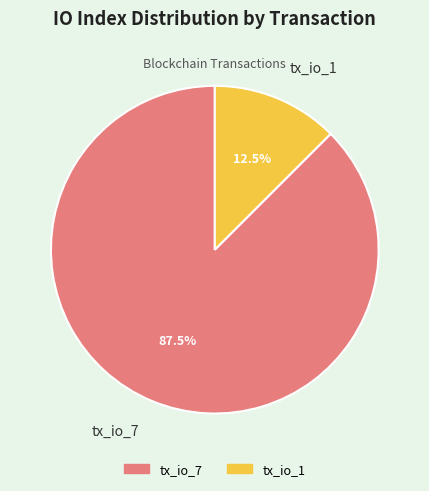

Between tx_io_7 and tx_io_1, which is larger?

tx_io_7